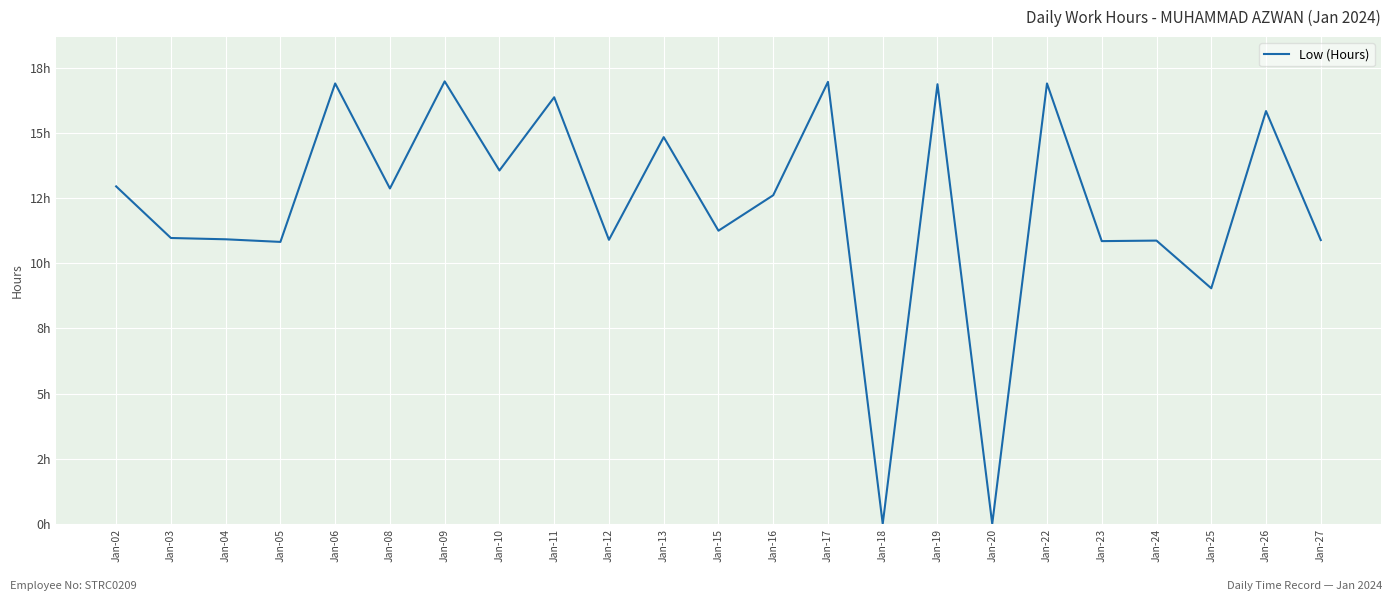

Which category has the highest value across all series?

Jan-09